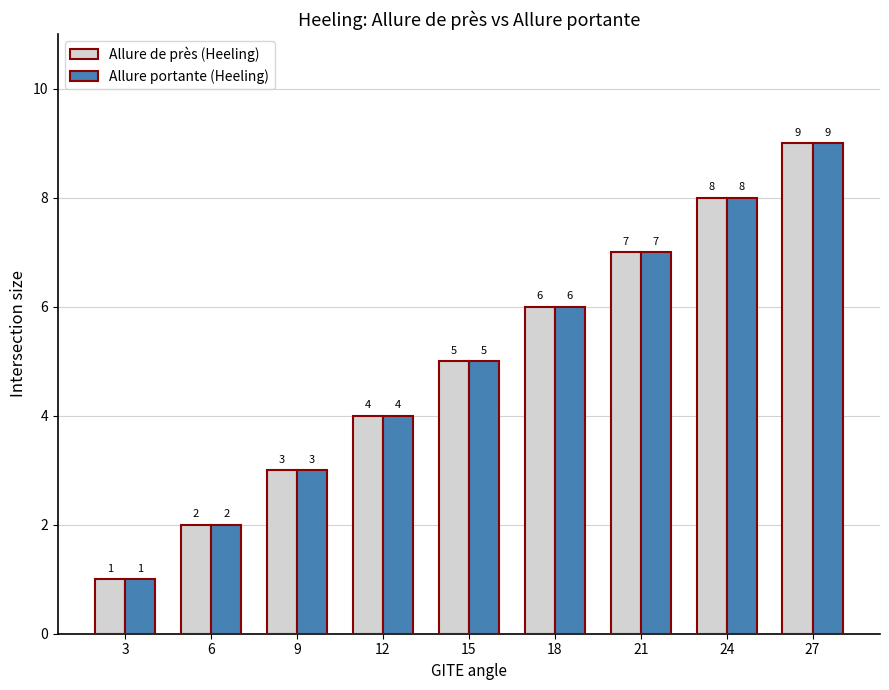

What is the sum of all Allure de près (Heeling) values?

45